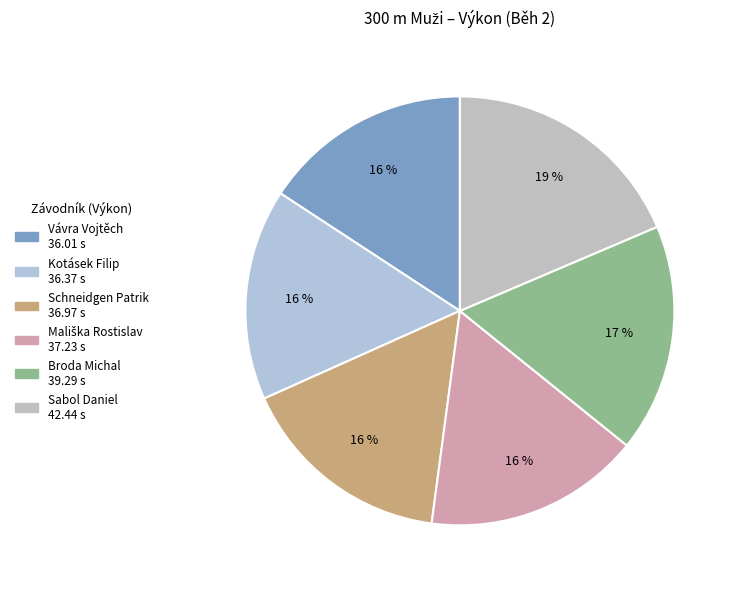

True or false: Sabol Daniel accounts for 8% of the total.

False